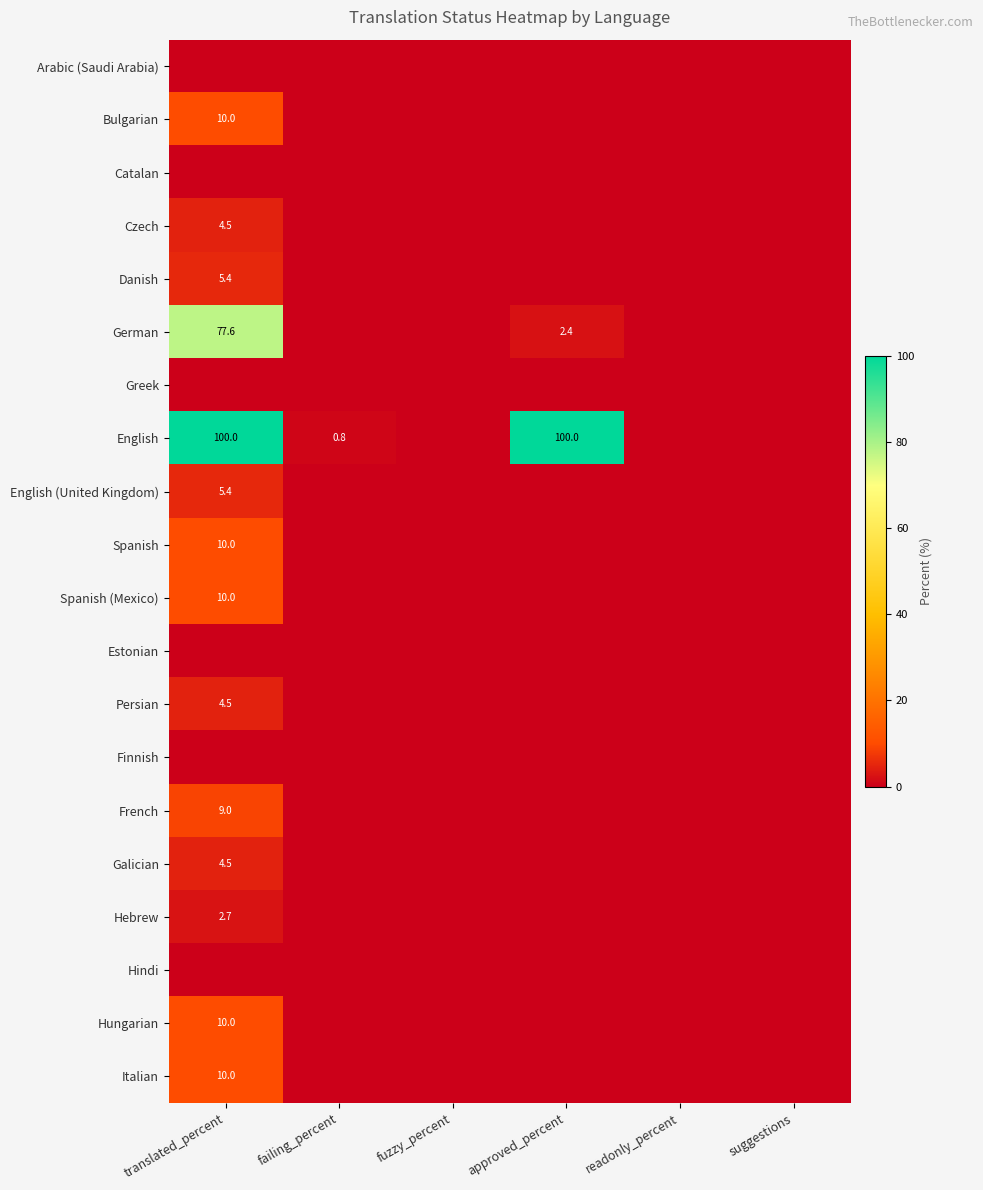

Is it true that Hungarian equals 10.0 at translated_percent?

True